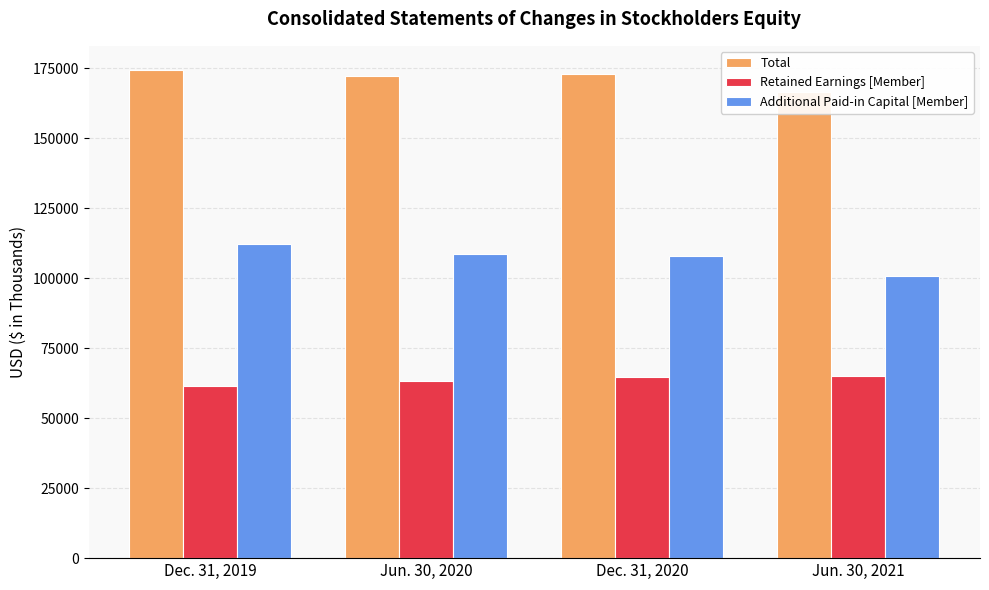

True or false: Total has a value of 172930 at Dec. 31, 2020.

True